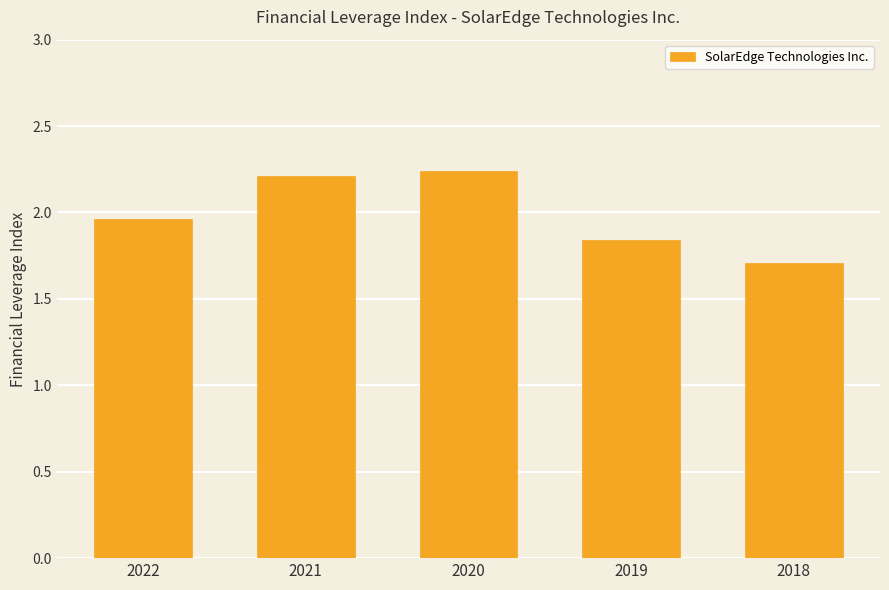

What is the difference between the values at 2020 and 2022?

0.3